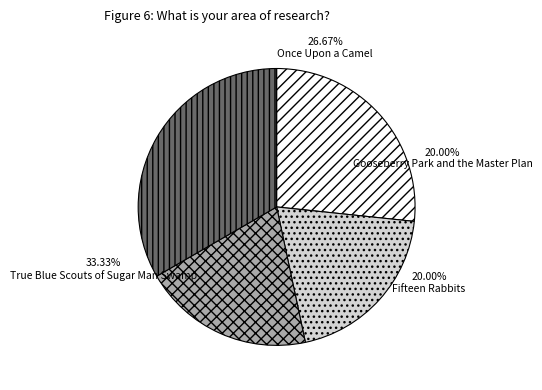

To the nearest percent, what is the difference between the Once Upon a Camel and True Blue Scouts of Sugar Man Swamp slice percentages?

7%